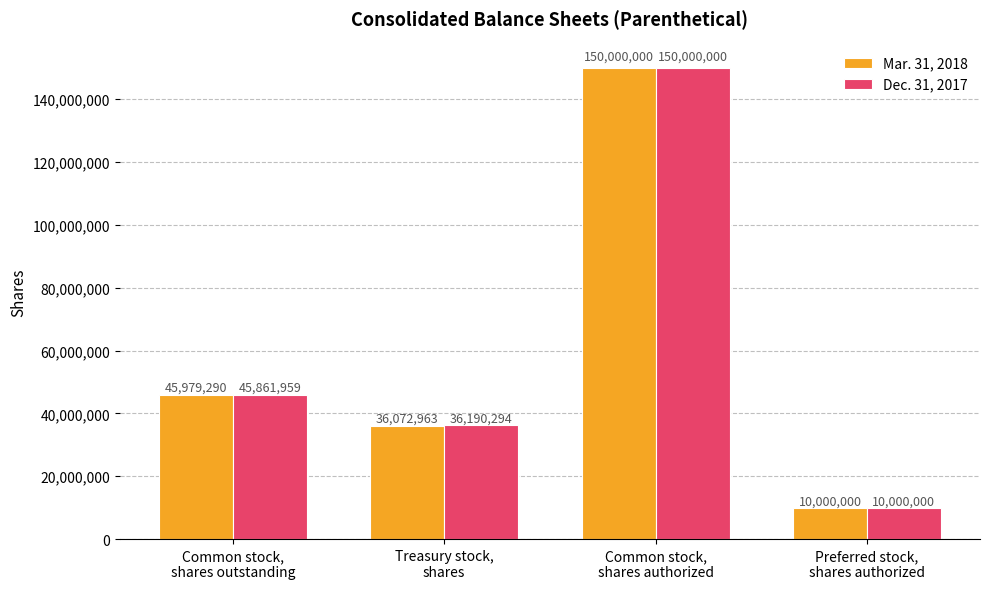

What is the maximum value shown in the chart?

150000000